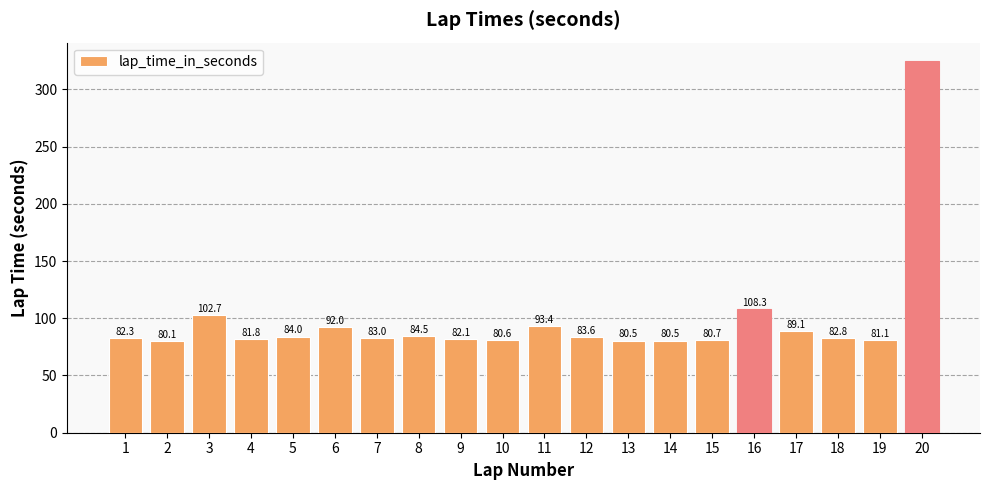

What is the value of the 4th bar from the left?

81.8